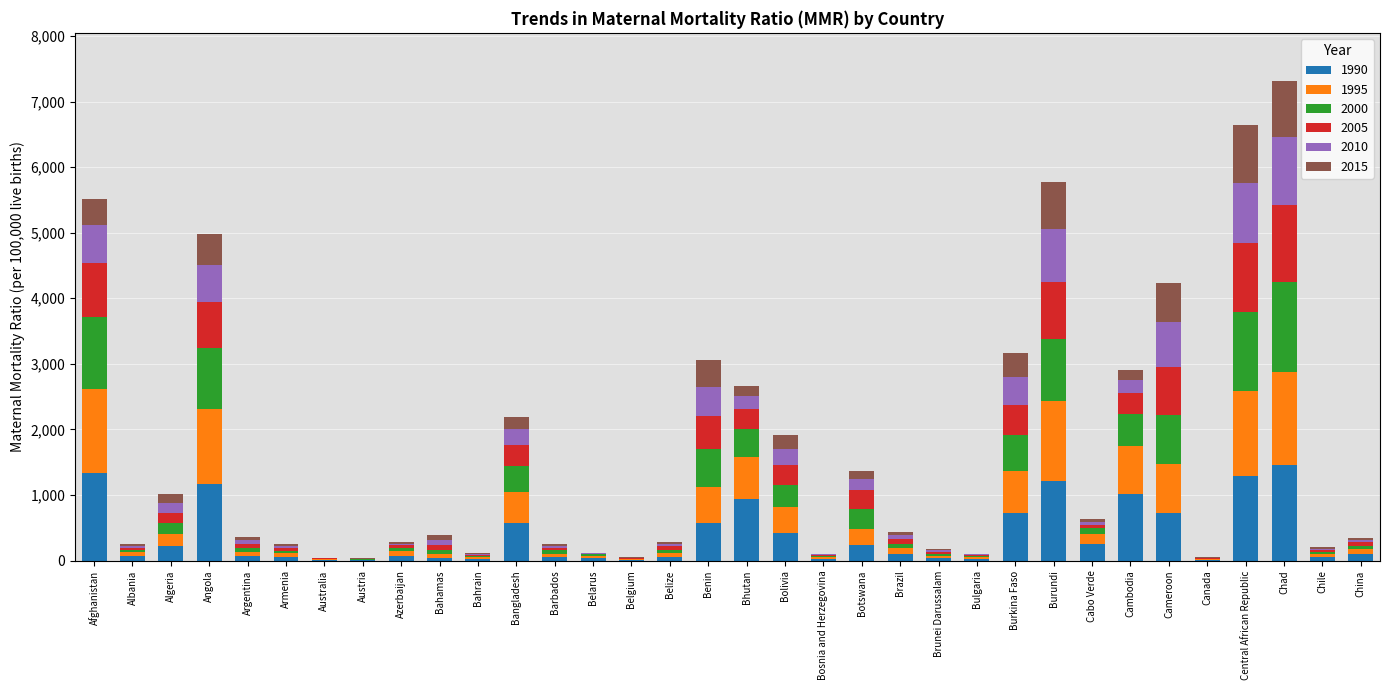

What is the maximum value for 1990?

1450